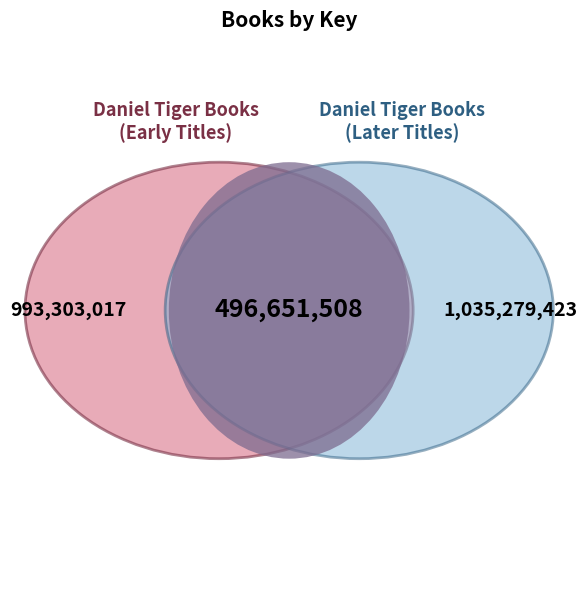

Does any single category account for the majority?

No